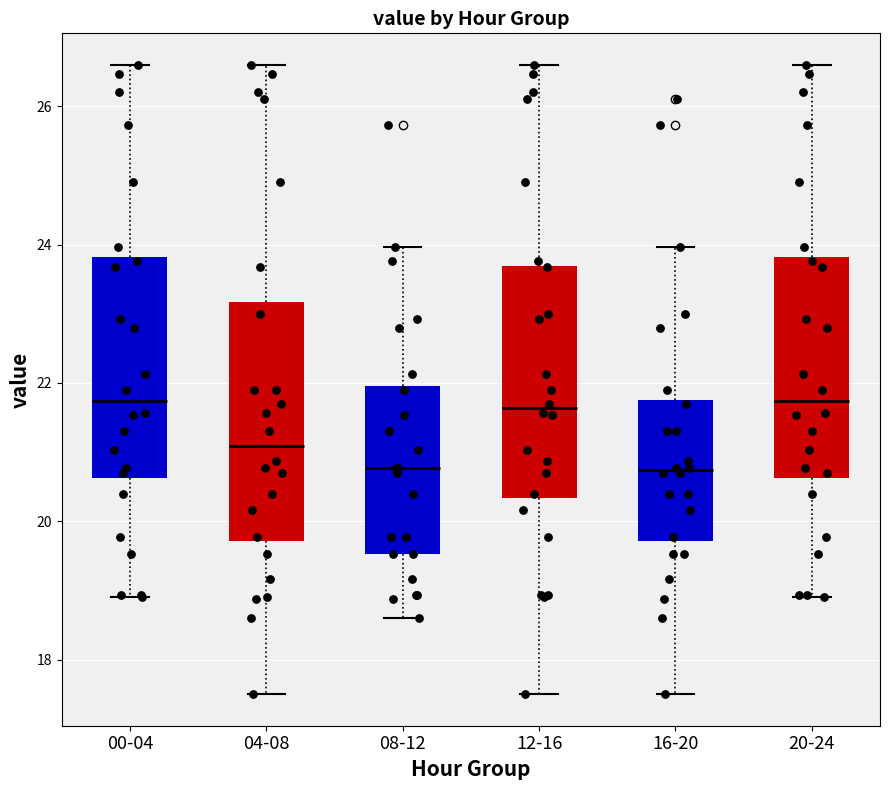

Where does the lower whisker of the box for 12-16 end on the y-axis? The values are not printed on the chart, so give them approximately, as read against the axis.

17.6